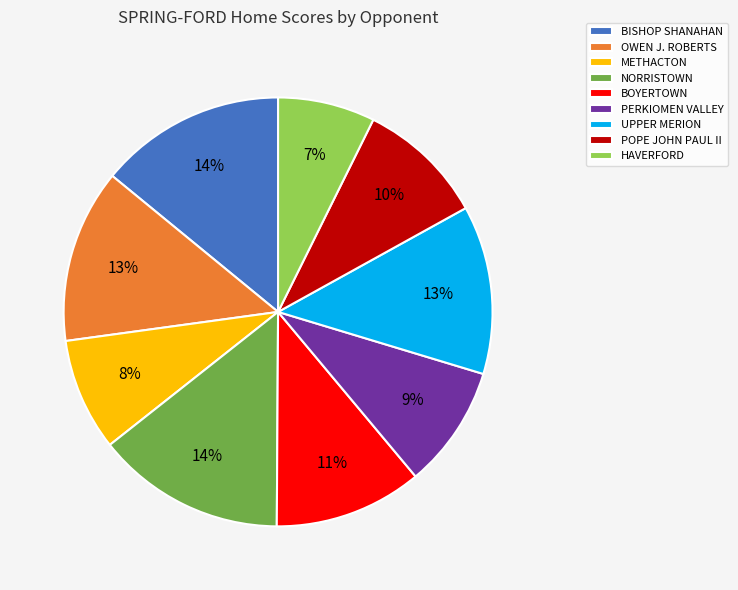

How many segments does this pie chart have?

9